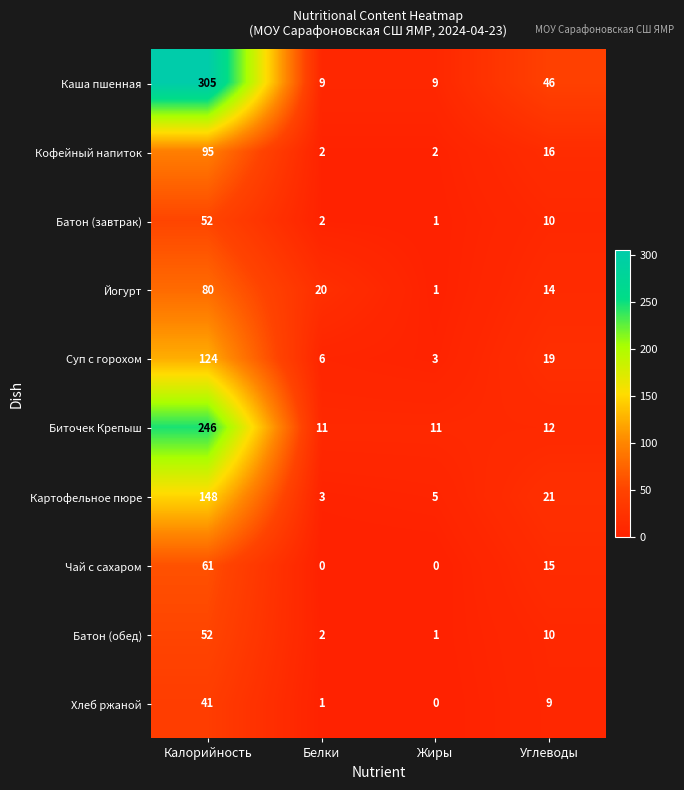

At which category is the sum across all series the highest?

Калорийность